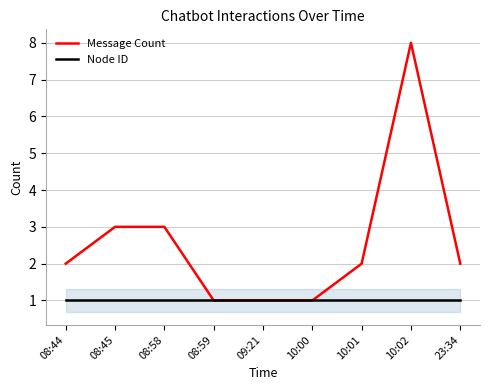

The Message Count series shows 5 at 08:45. True or false?

False